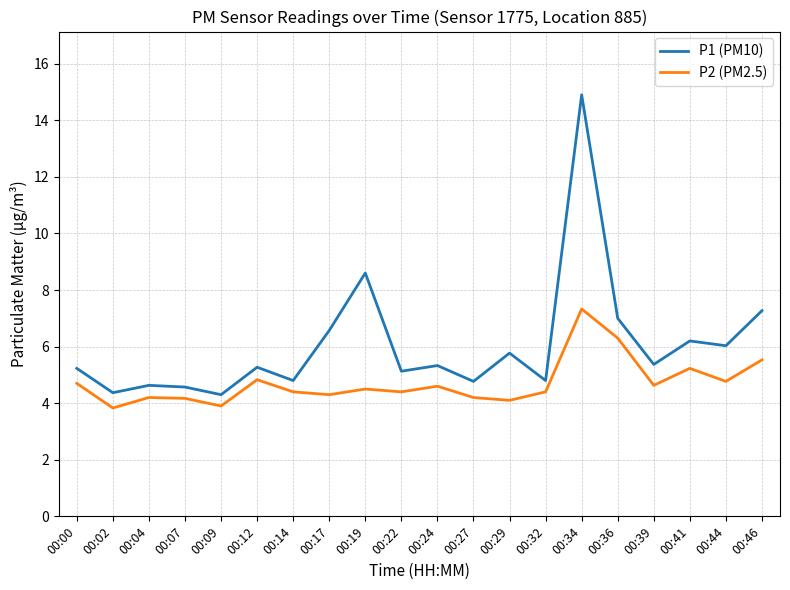

Is the value of P1 (PM10) at 00:09 greater than the value of P2 (PM2.5) at 00:00?

No